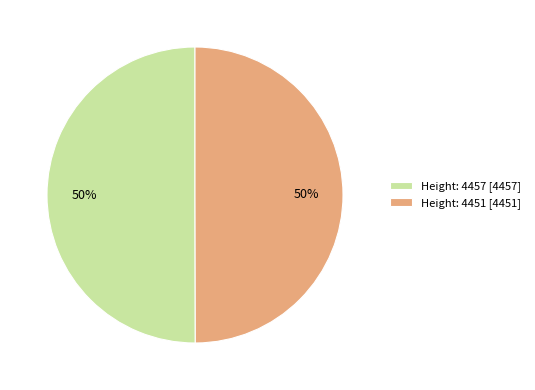

What is the ratio of the value at Height: 4451 [4451] to the value at Height: 4457 [4457]?

1.0